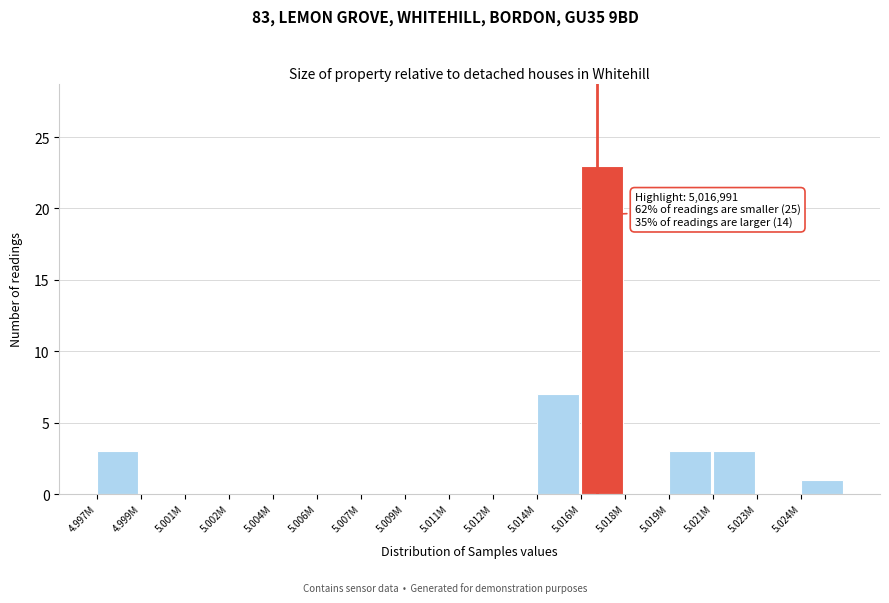

Reading right to left, list all the values displayed in this chart.

5.024M=1	5.023M=0	5.021M=3	5.019M=3	5.018M=0	5.016M=23	5.014M=7	5.012M=0	5.011M=0	5.009M=0	5.007M=0	5.006M=0	5.004M=0	5.002M=0	5.001M=0	4.999M=0	4.997M=3